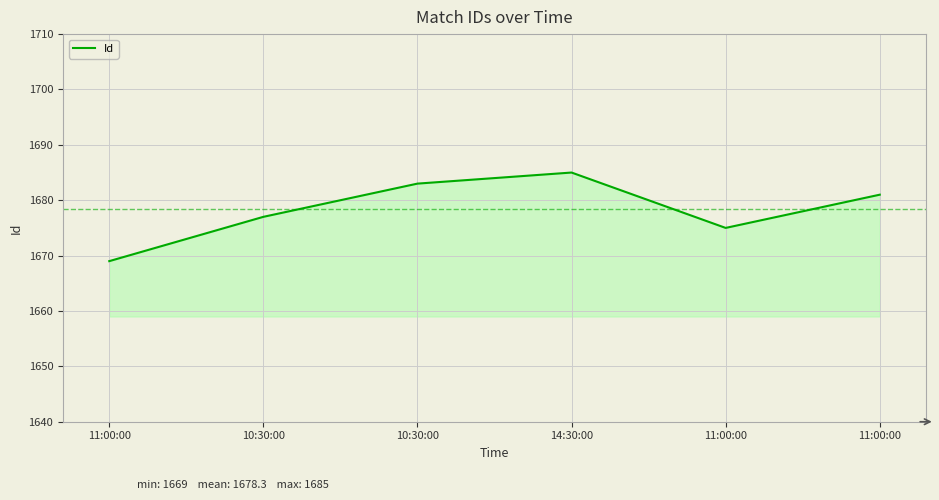

What is the sum of all values?

10070